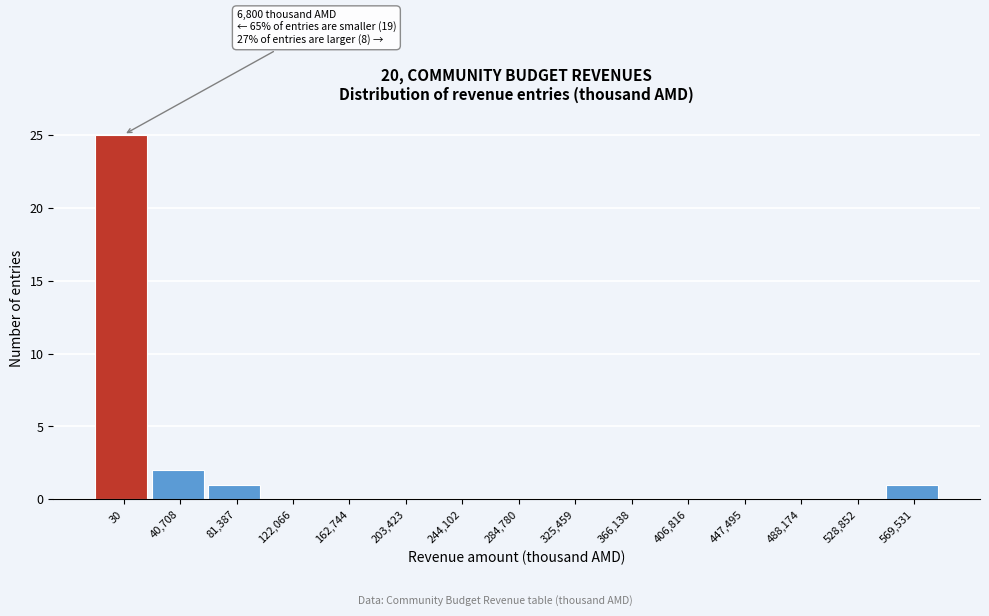

Reading left to right, what are all the values shown in this chart?

30=25	40,708=2	81,387=1	122,066=0	162,744=0	203,423=0	244,102=0	284,780=0	325,459=0	366,138=0	406,816=0	447,495=0	488,174=0	528,852=0	569,531=1